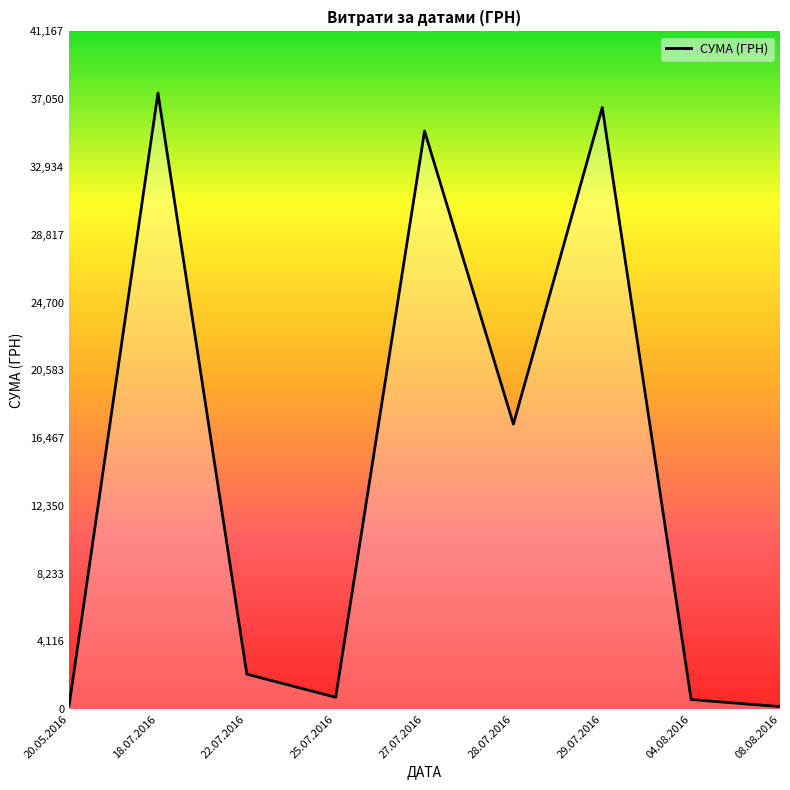

What is the difference between the maximum and minimum values?

37276.0